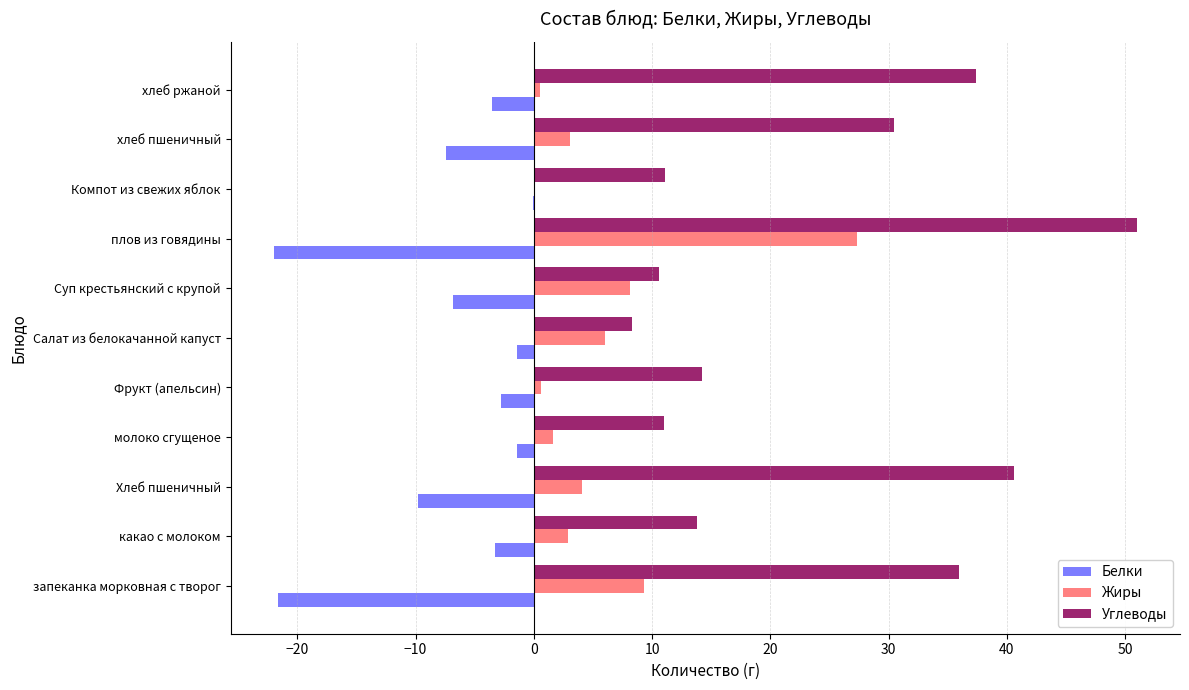

The Жиры series shows 2.9 at какао с молоком. True or false?

True